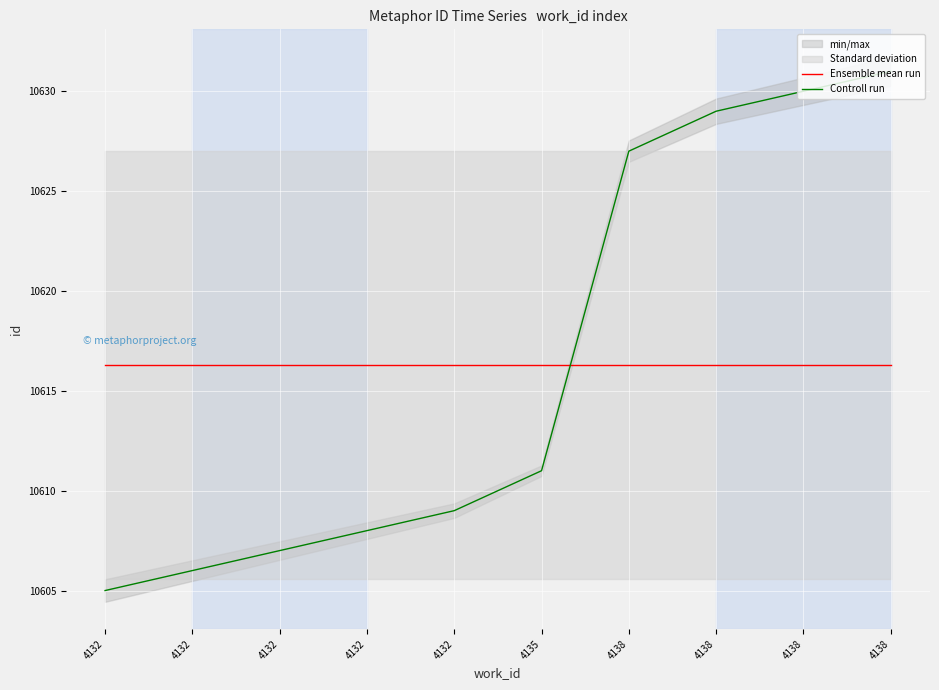

What is the difference between the second highest and second lowest values in the Controll run series?

24.0